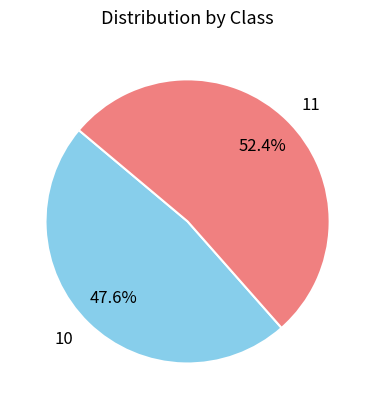

Is the sum of 11 and 10 greater than half?

Yes